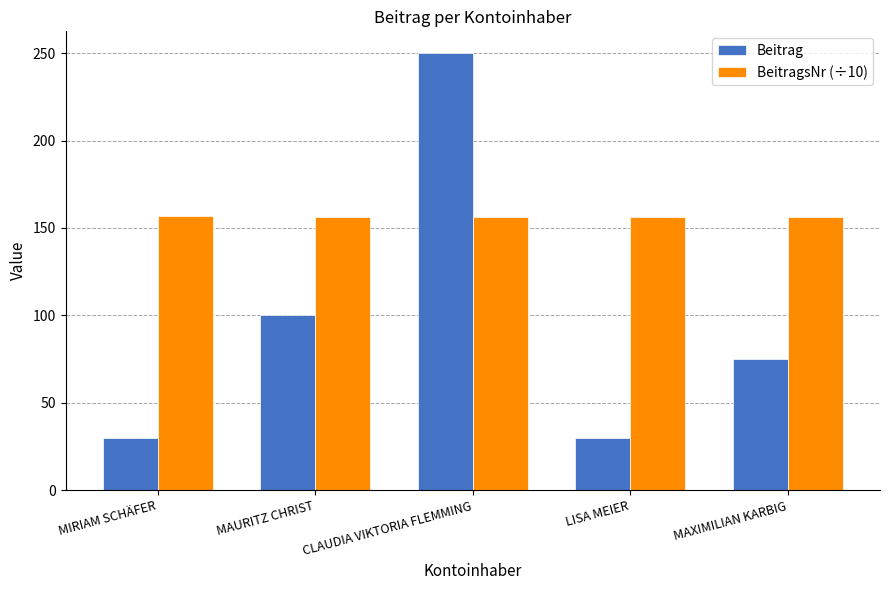

What is the greatest value displayed?

250.0